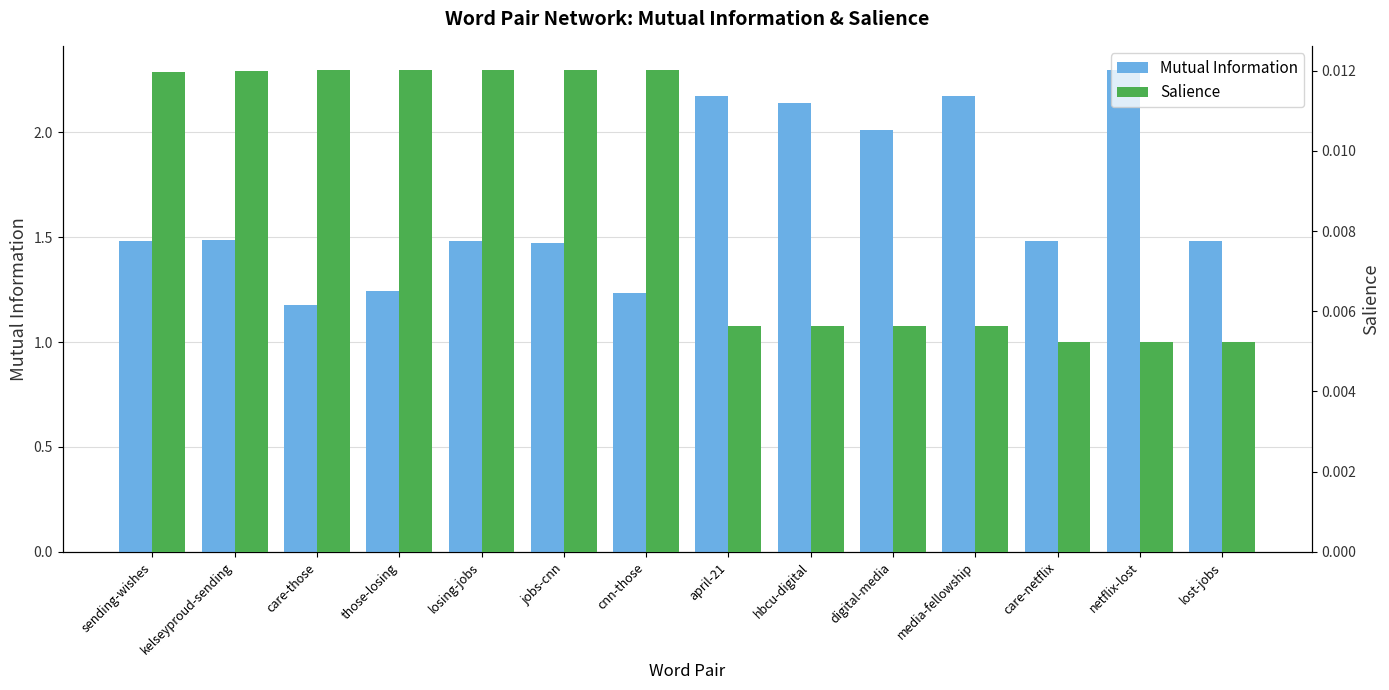

Is the value of Mutual Information at netflix-lost greater than the value of Salience at lost-jobs?

Yes